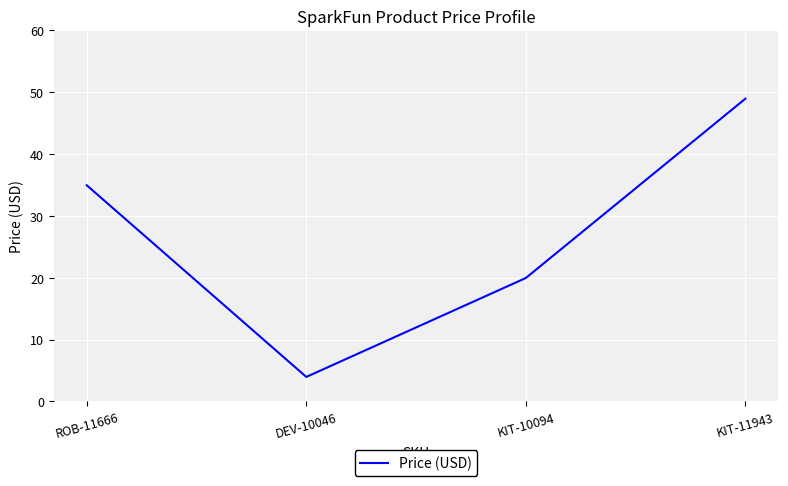

Where is the data nearest to the value 26?

KIT-10094